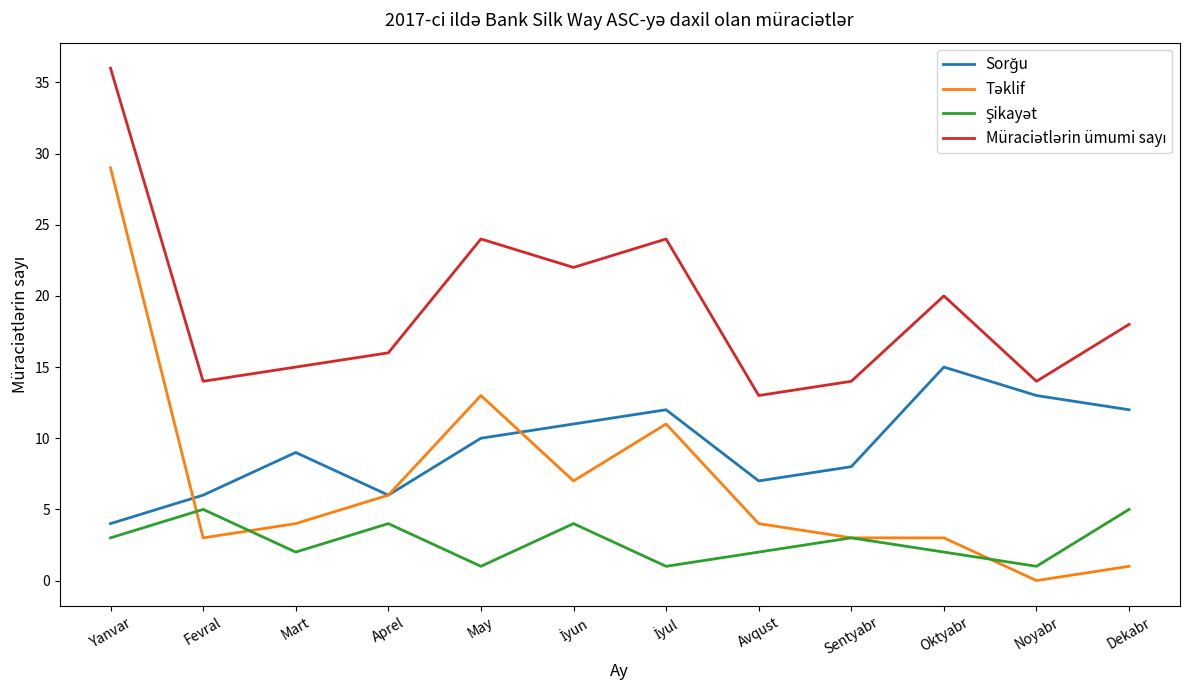

What position from the left is Oktyabr?

10